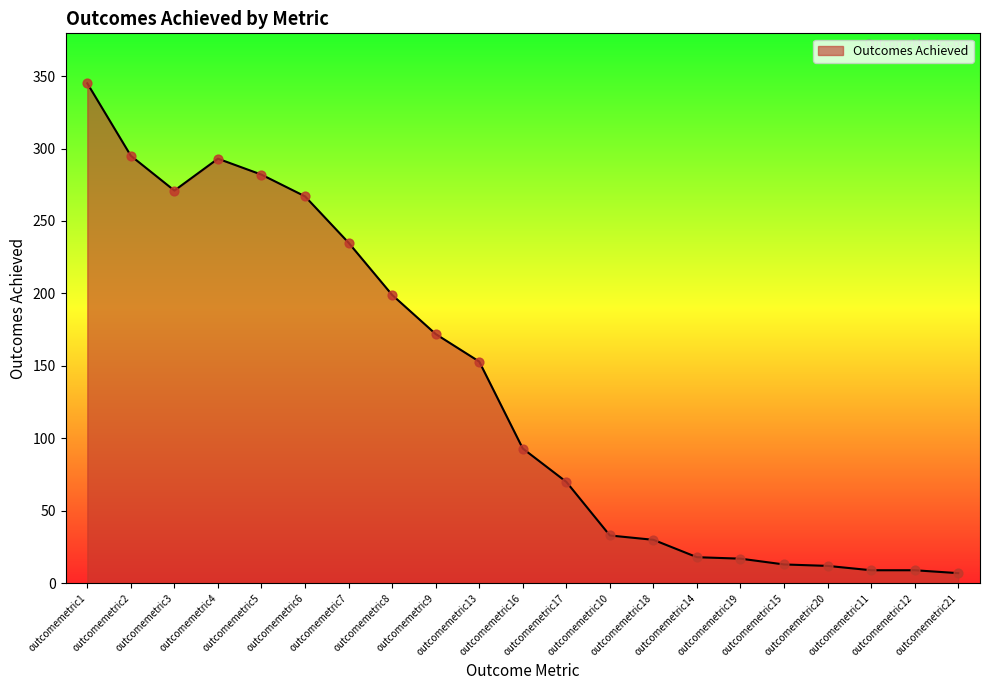

What is the change in value from outcomemetric13 to outcomemetric16?

-60